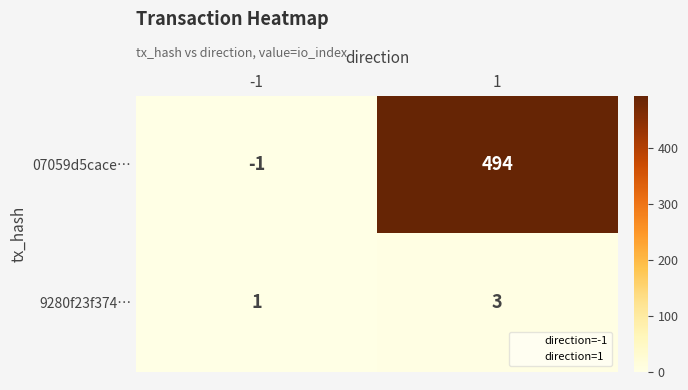

Is it true that 07059d5cace… equals 109 at 1?

False